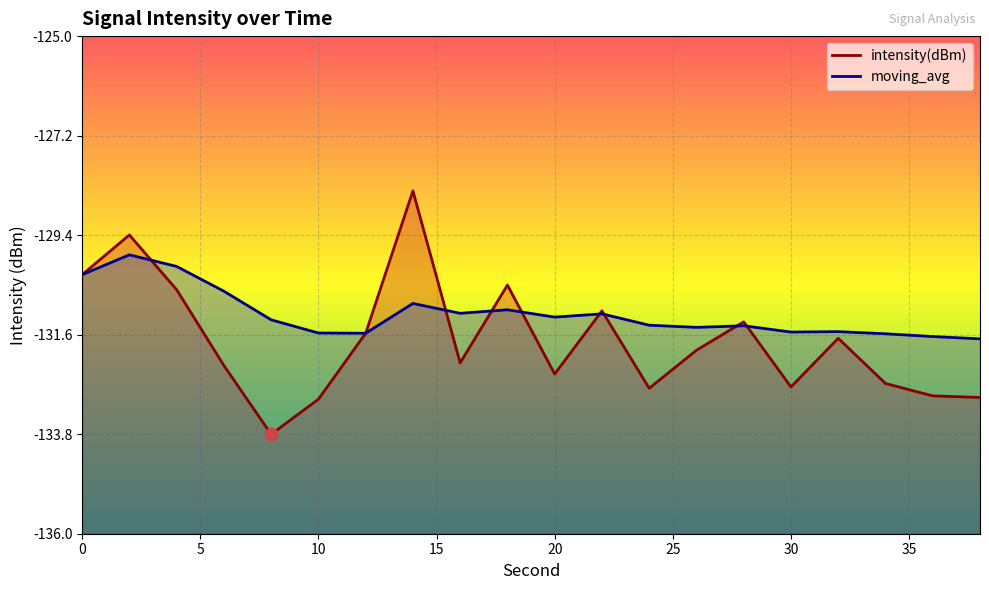

Is the value of moving_avg at 14 greater than the value of intensity(dBm) at 0?

No